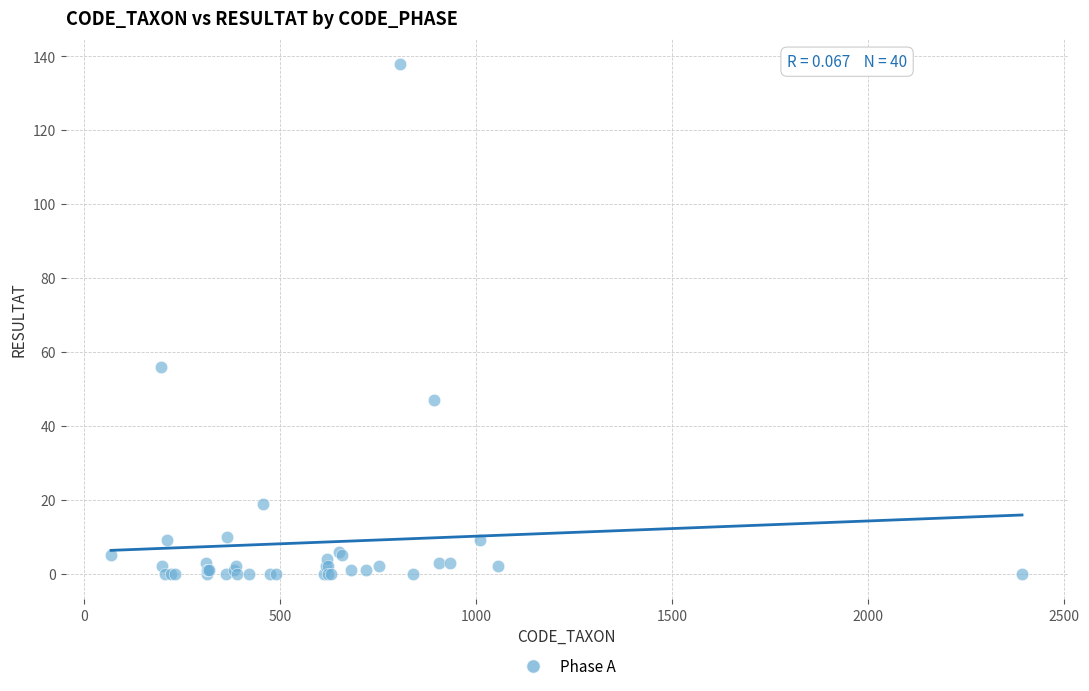

What Y value in the scatter plot is closest to 69?

56